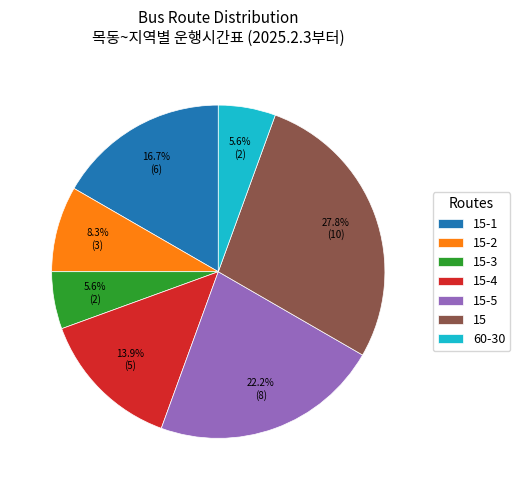

Do 15-3 and 15-2 together represent more than half of the pie?

No